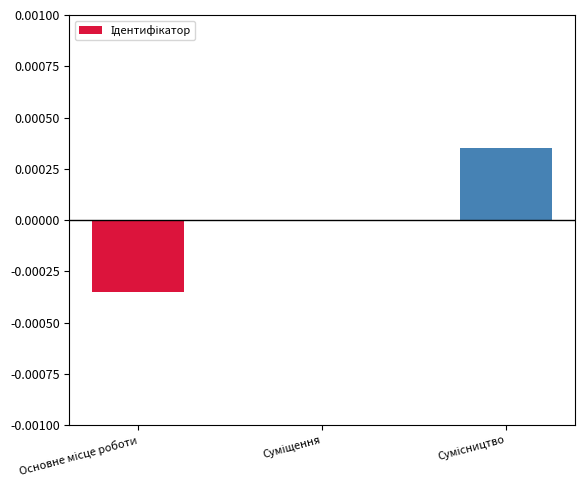

The value at Основне місце роботи is -0.0. True or false?

True